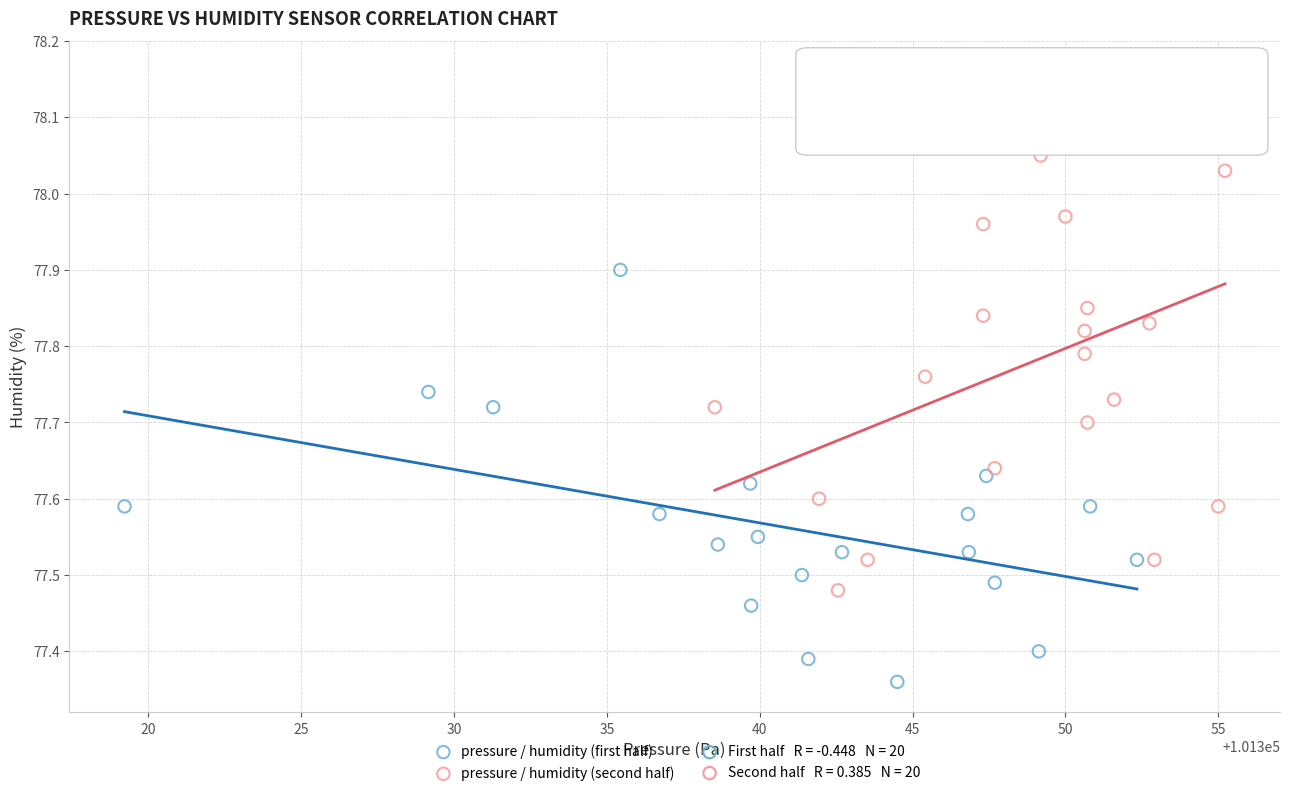

Which series contains the lowest Y value?

pressure / humidity (first half)